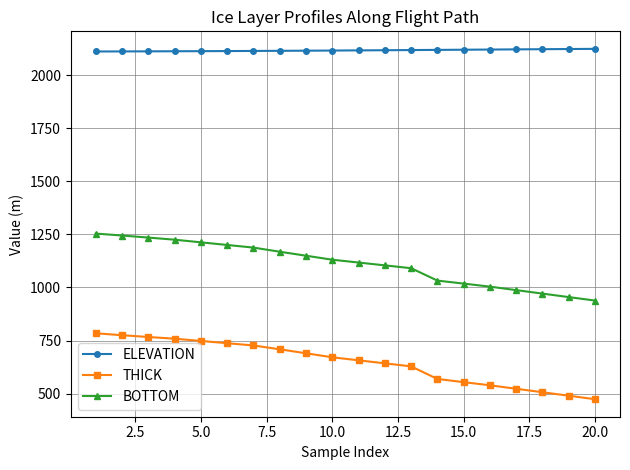

What is the value of the BOTTOM point at the 9th from the left?

1149.7